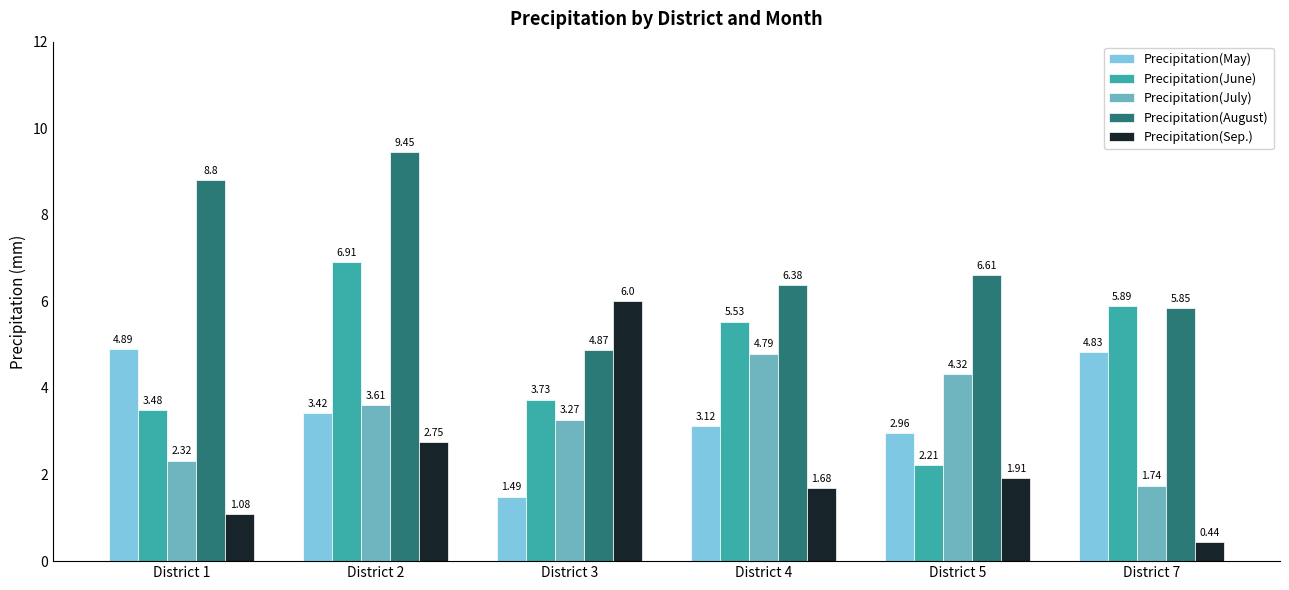

How many bars are there in each group?

5